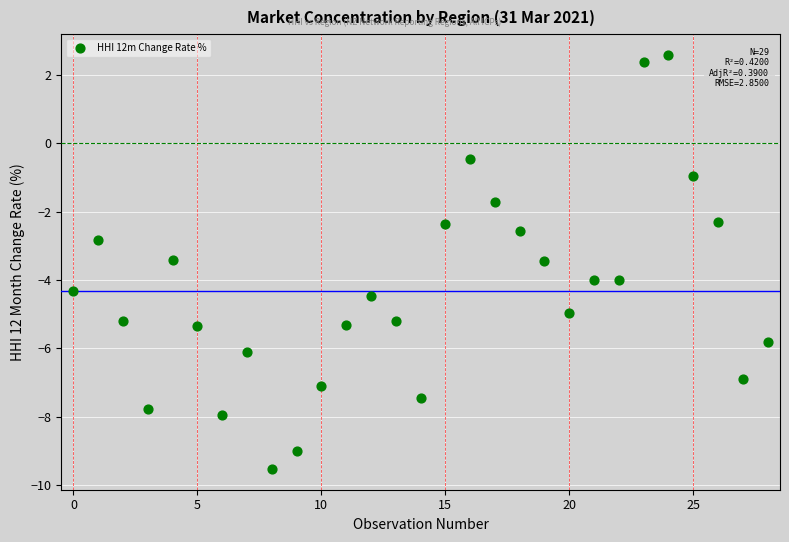

What is the range of Y values (max minus min)?

12.1